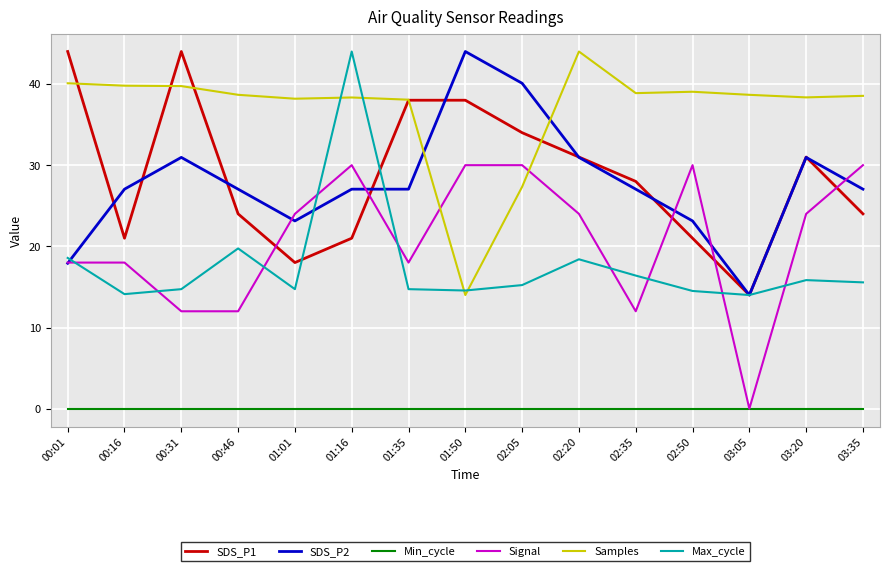

Which series has the largest total across all categories?

Samples